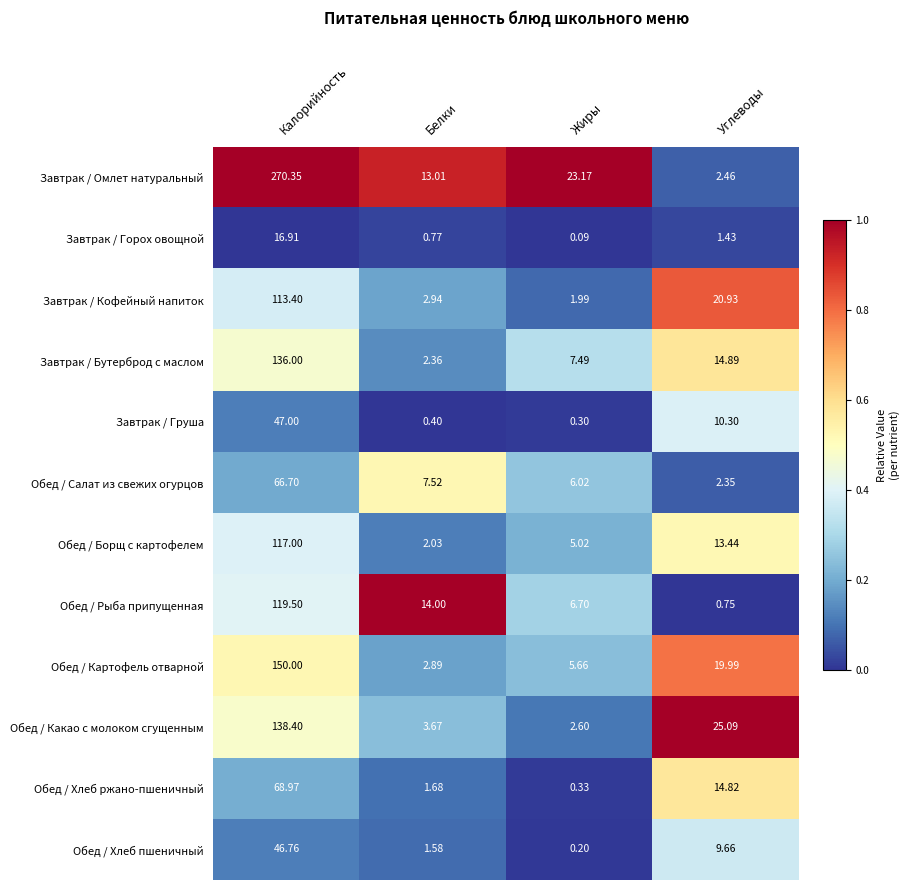

What is the difference between the highest and lowest values at Калорийность?

253.4